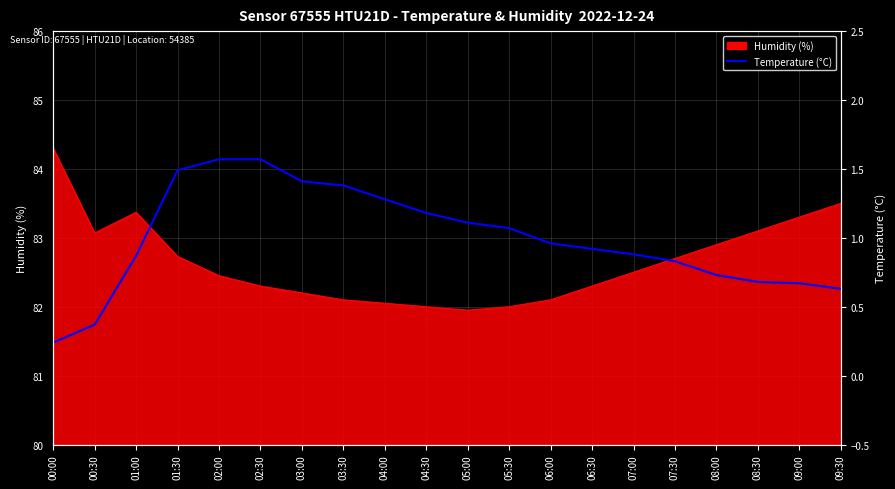

What is the label of the 5th point from the right?

07:30